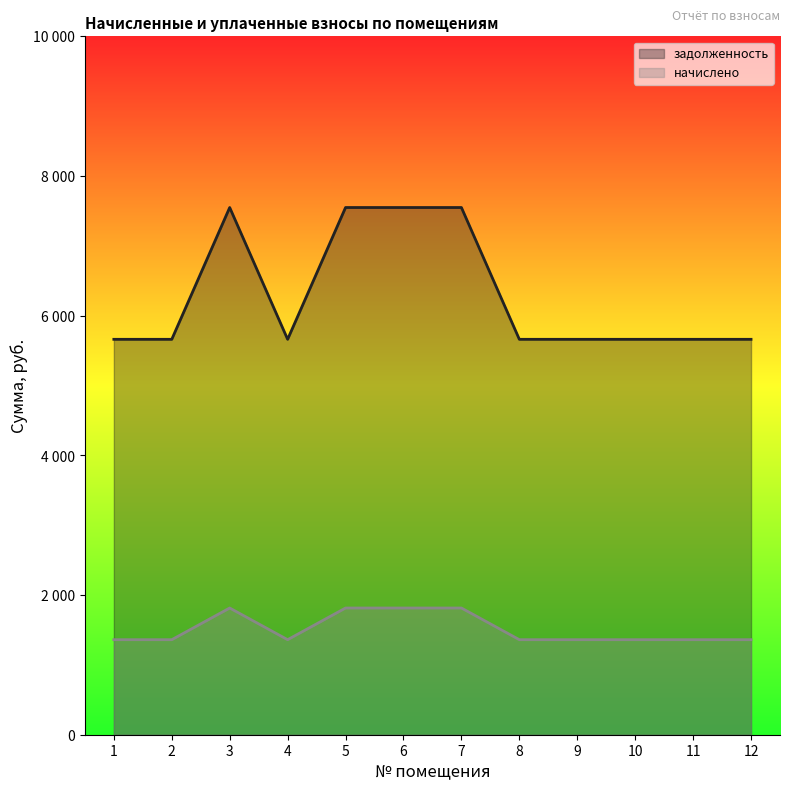

What is the difference between the начислено values at 6 and 11?

453.6